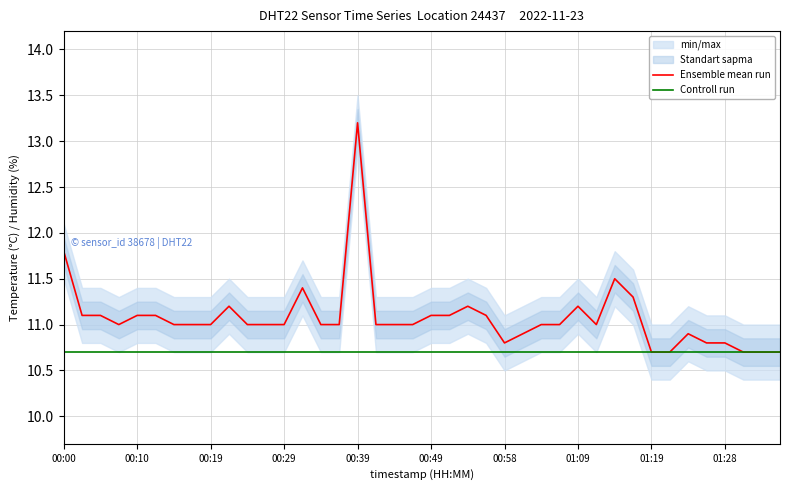

What is the minimum value for Ensemble mean run?

10.7